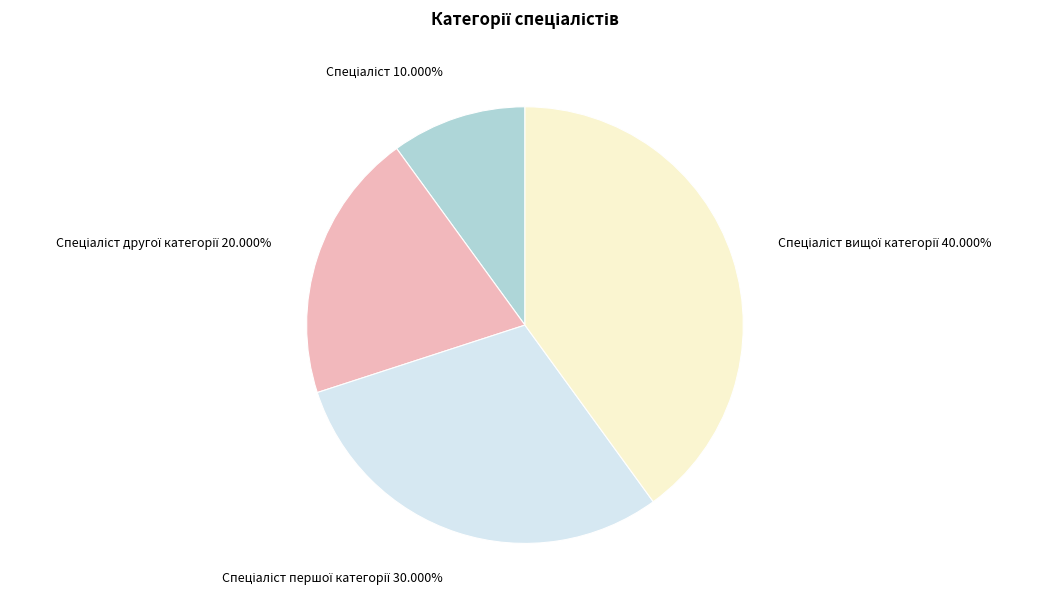

Is there any slice that represents more than half of the pie?

No